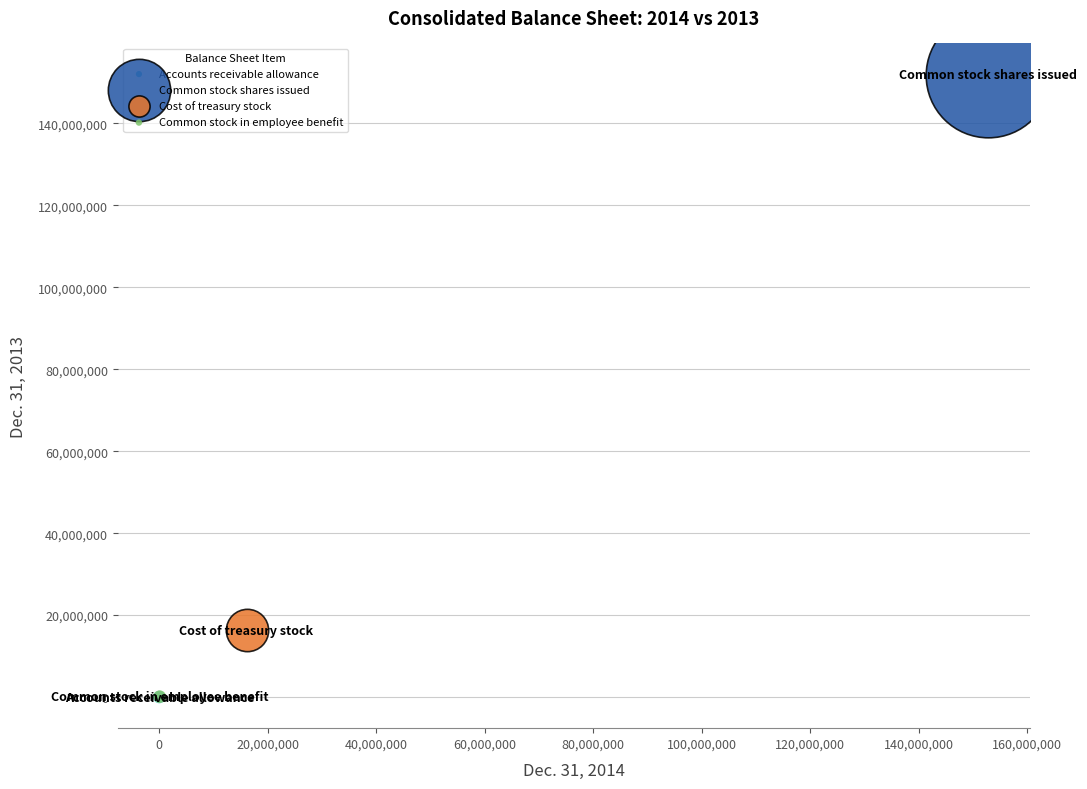

What are all the series names shown in the legend?

Accounts receivable allowance, Common stock shares issued, Cost of treasury stock, Common stock in employee benefit